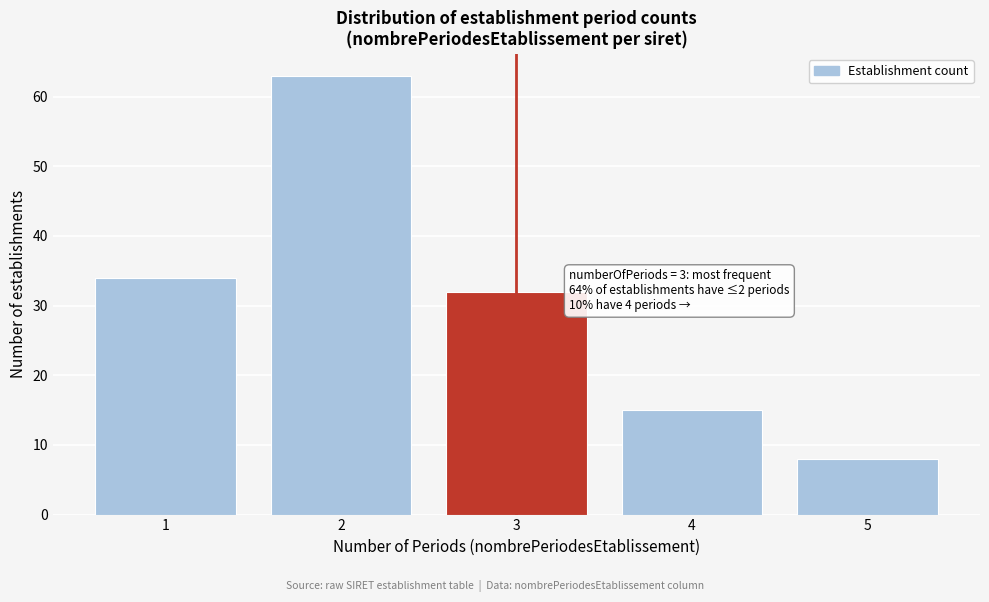

Which range on the x-axis has the tallest bar?

1.5 to 2.5